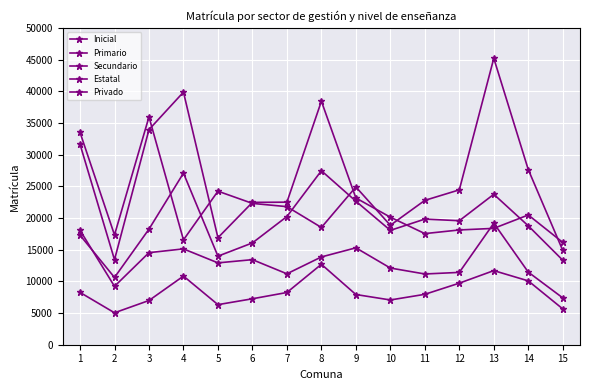

Where does the Estatal series first go above 20476?

1